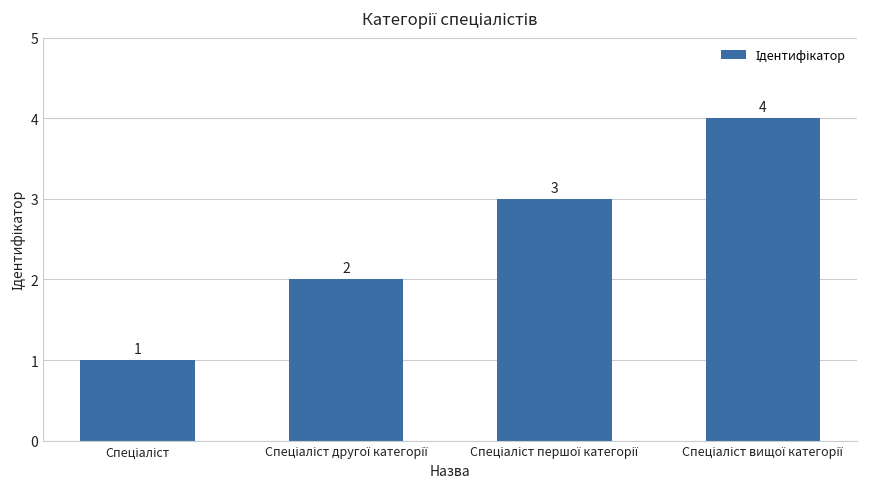

What is the value of the 1st bar from the left?

1